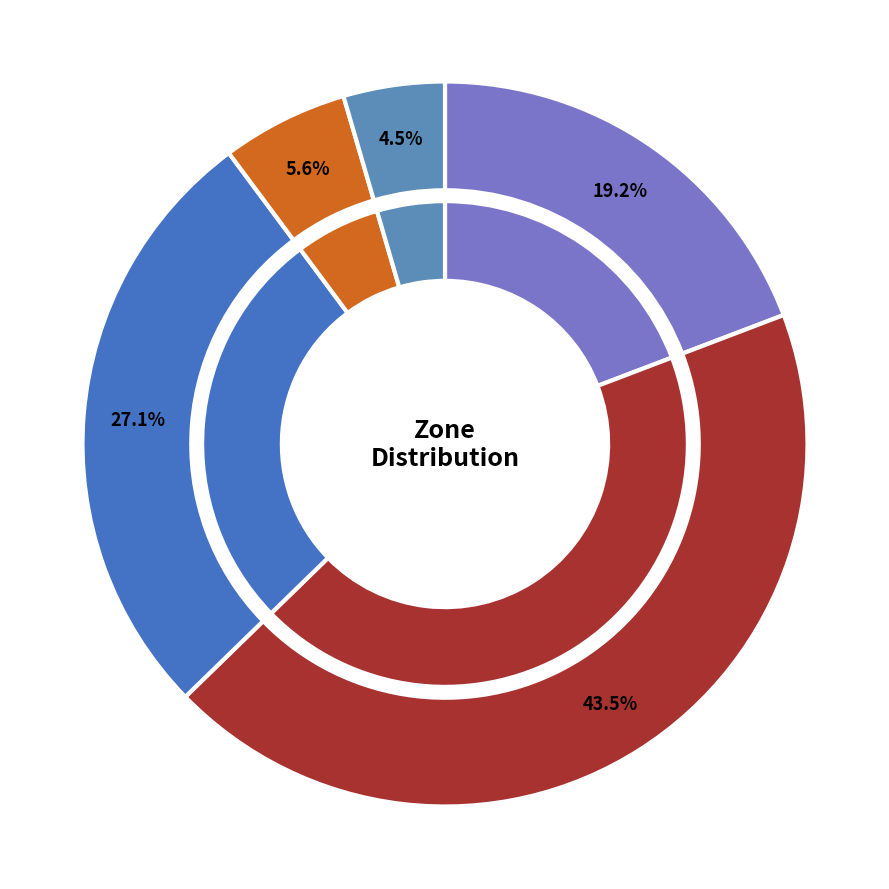

True or false: 1 accounts for 37% of the total.

False